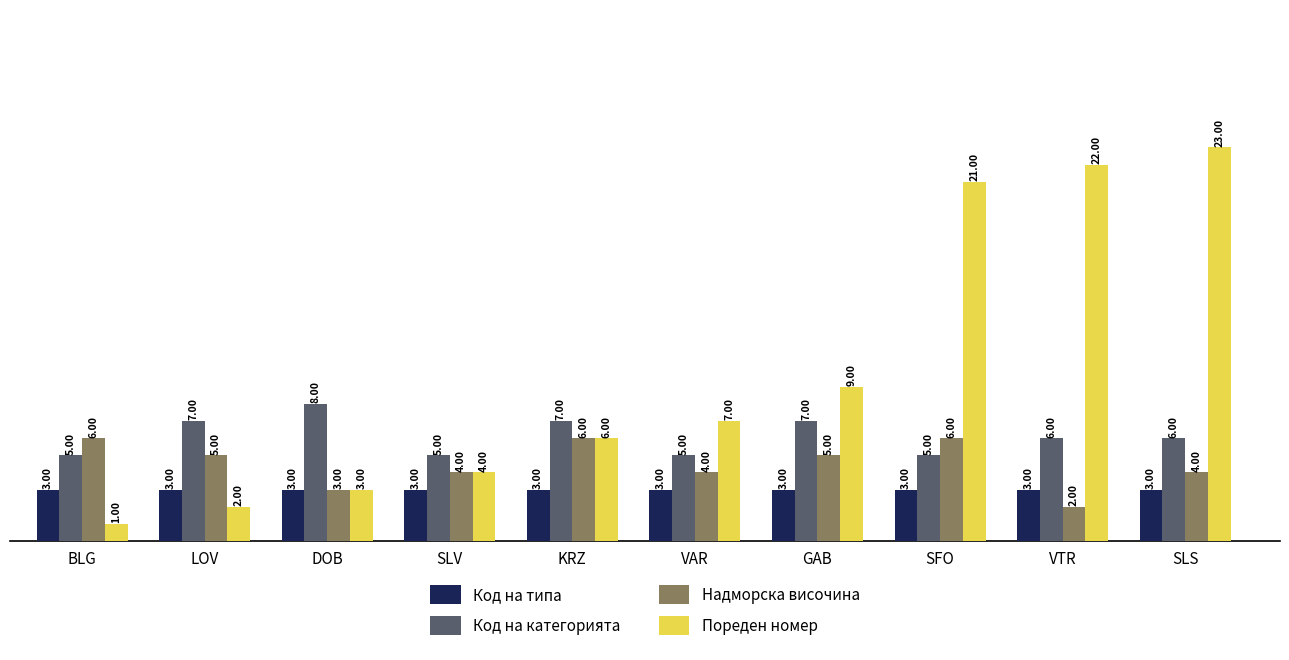

What is the label of the 7th bar from the left?

GAB